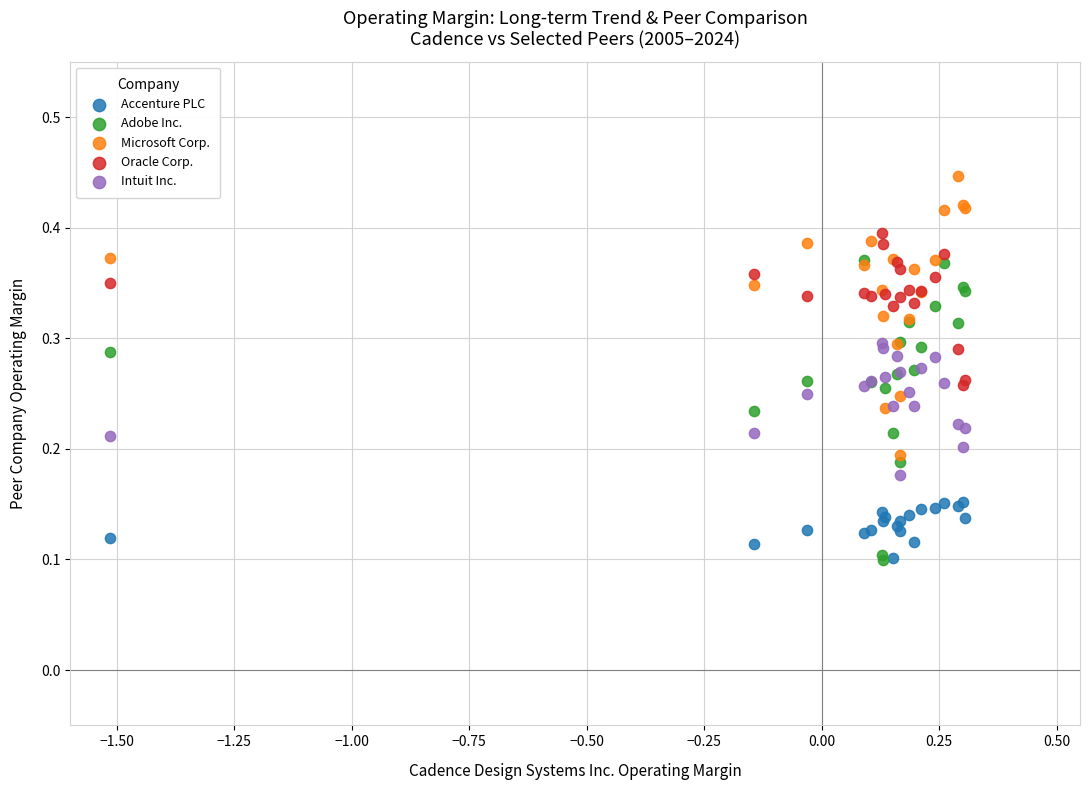

Which series reaches the maximum Y coordinate?

Microsoft Corp.